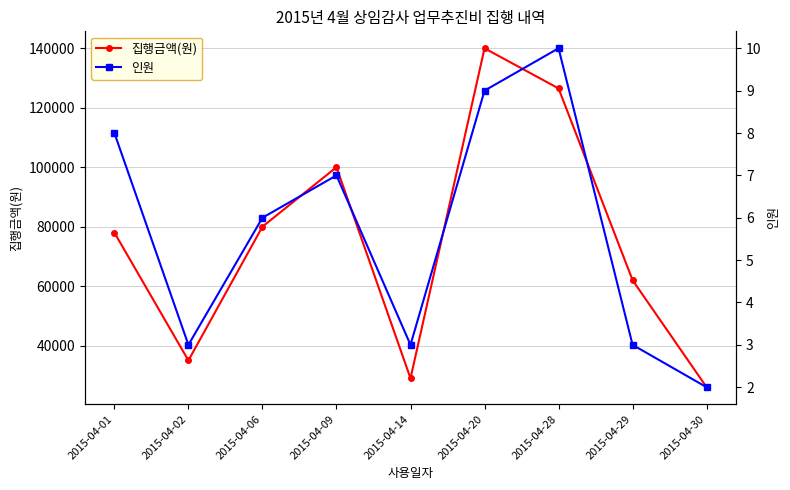

In 집행금액(원), how many points are higher than both neighbors (excluding endpoints)?

2